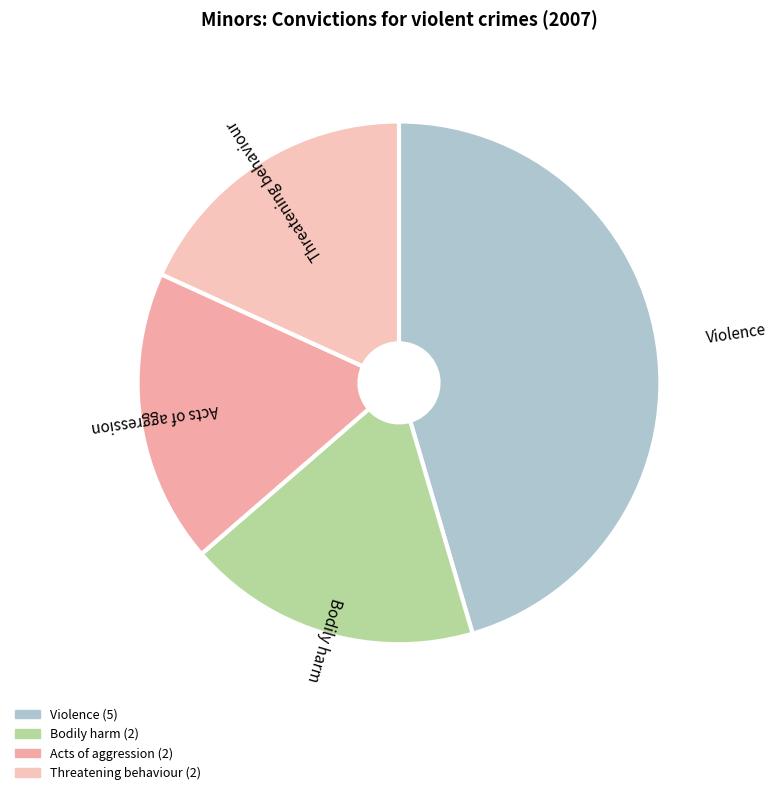

Is there any slice that represents more than half of the pie?

No